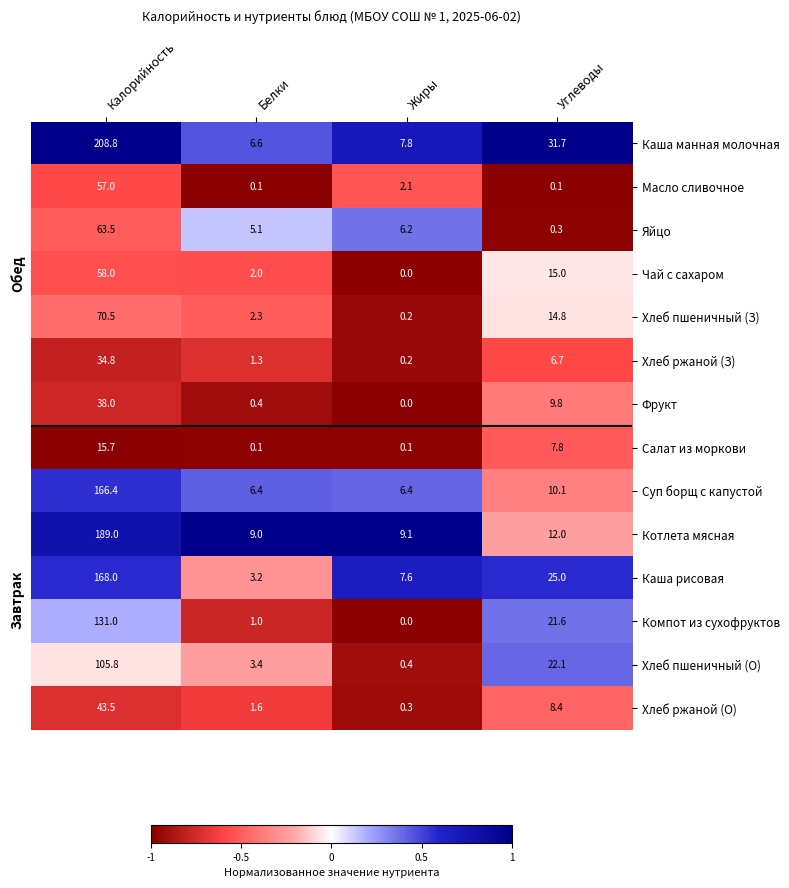

The value of Яйцо at Углеводы is 0.3. True or false?

True